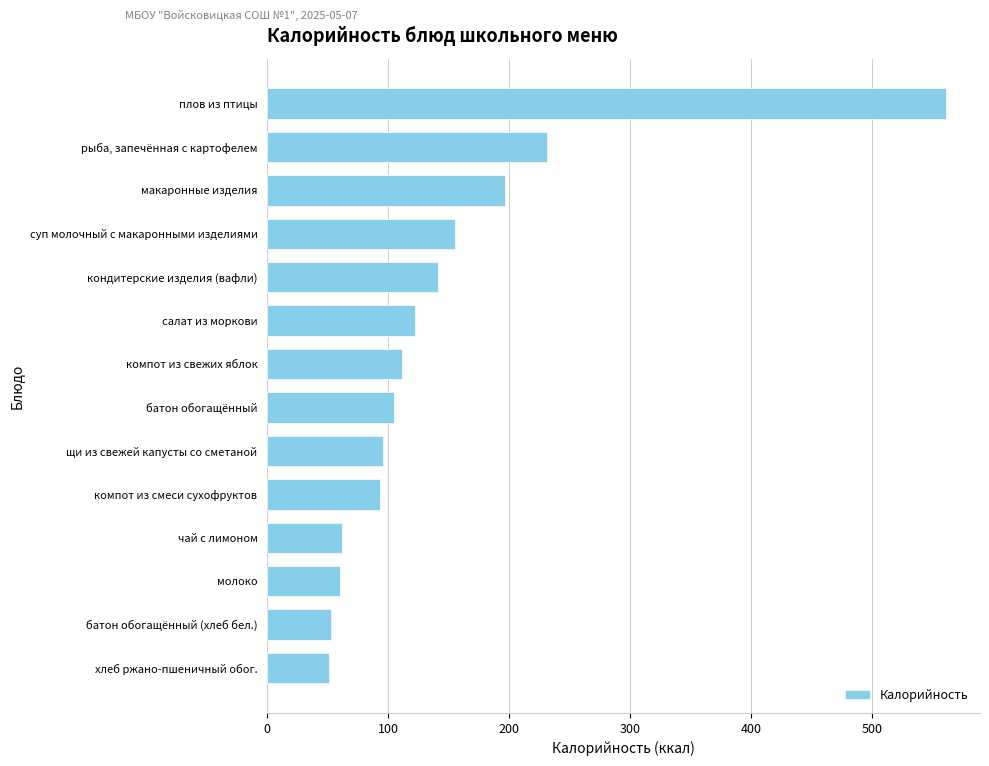

True or false: the data shows 141.2 at кондитерские изделия (вафли).

True